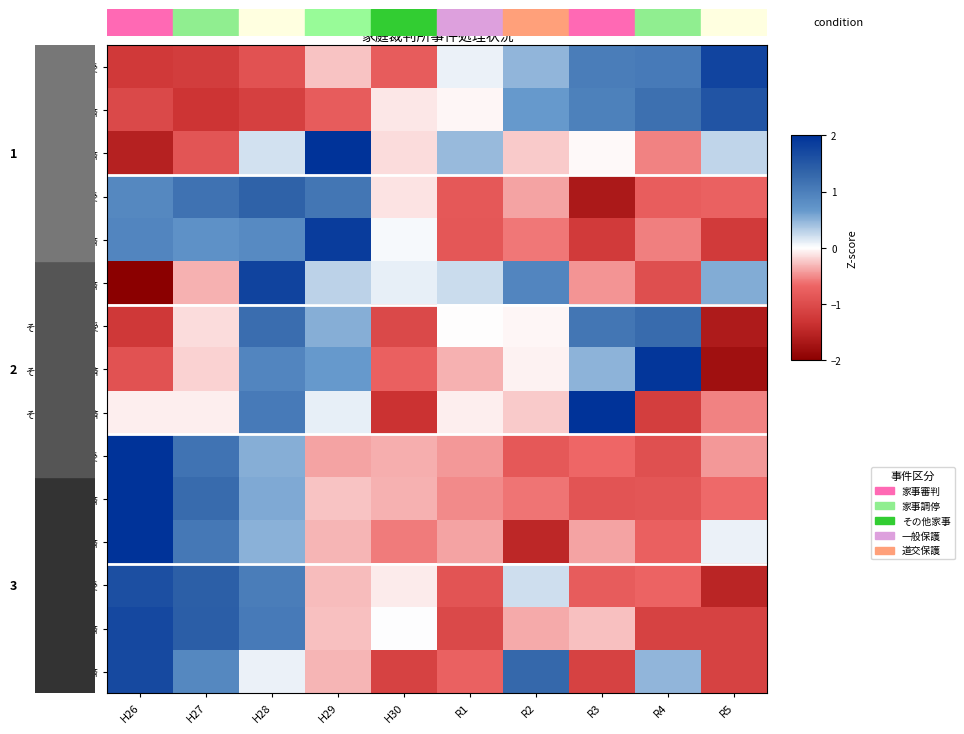

What is the total value across all series at H29?

3.6